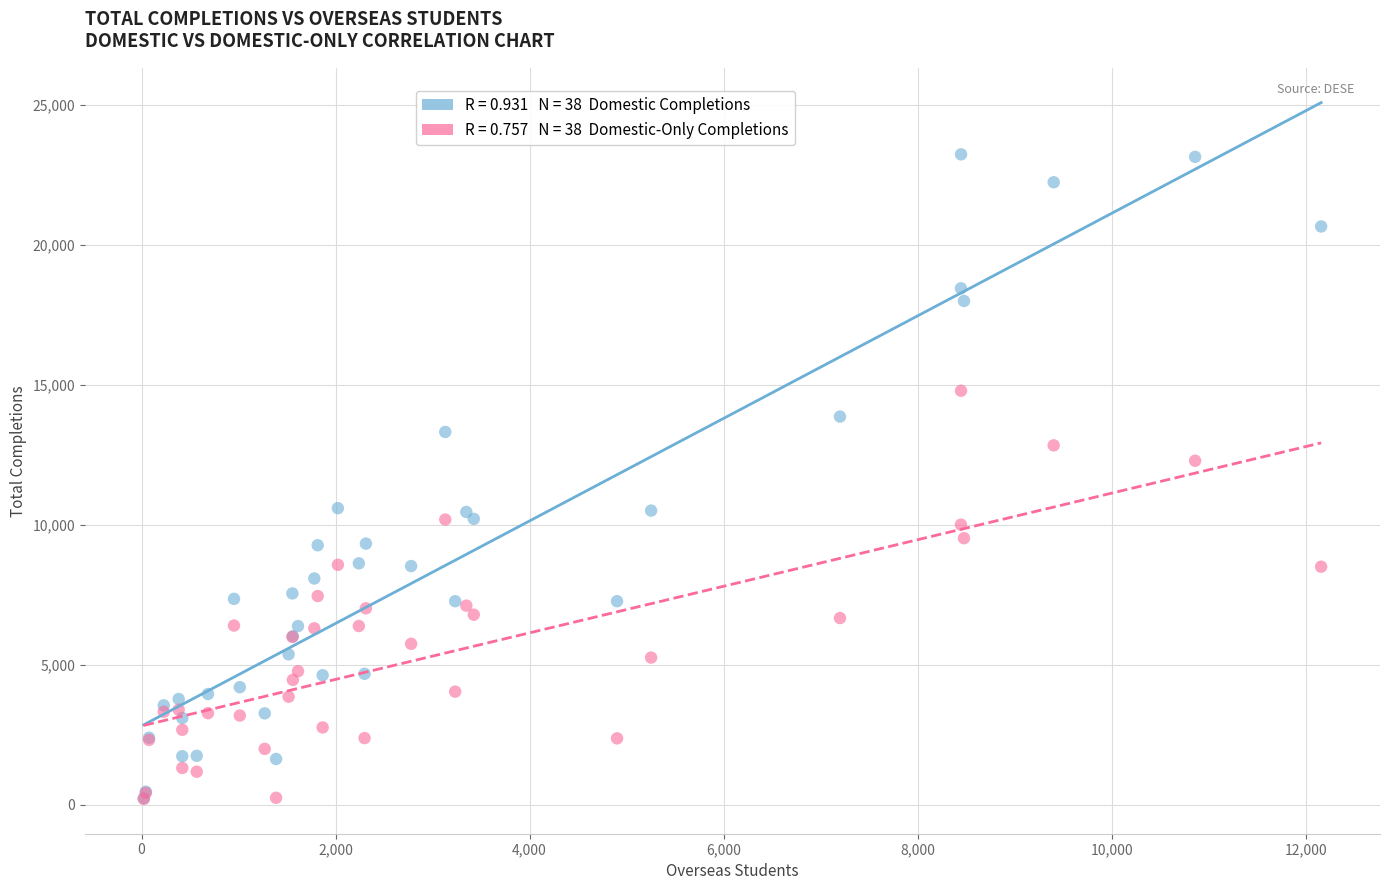

Across all series, what Y value is closest to 11719?

12287